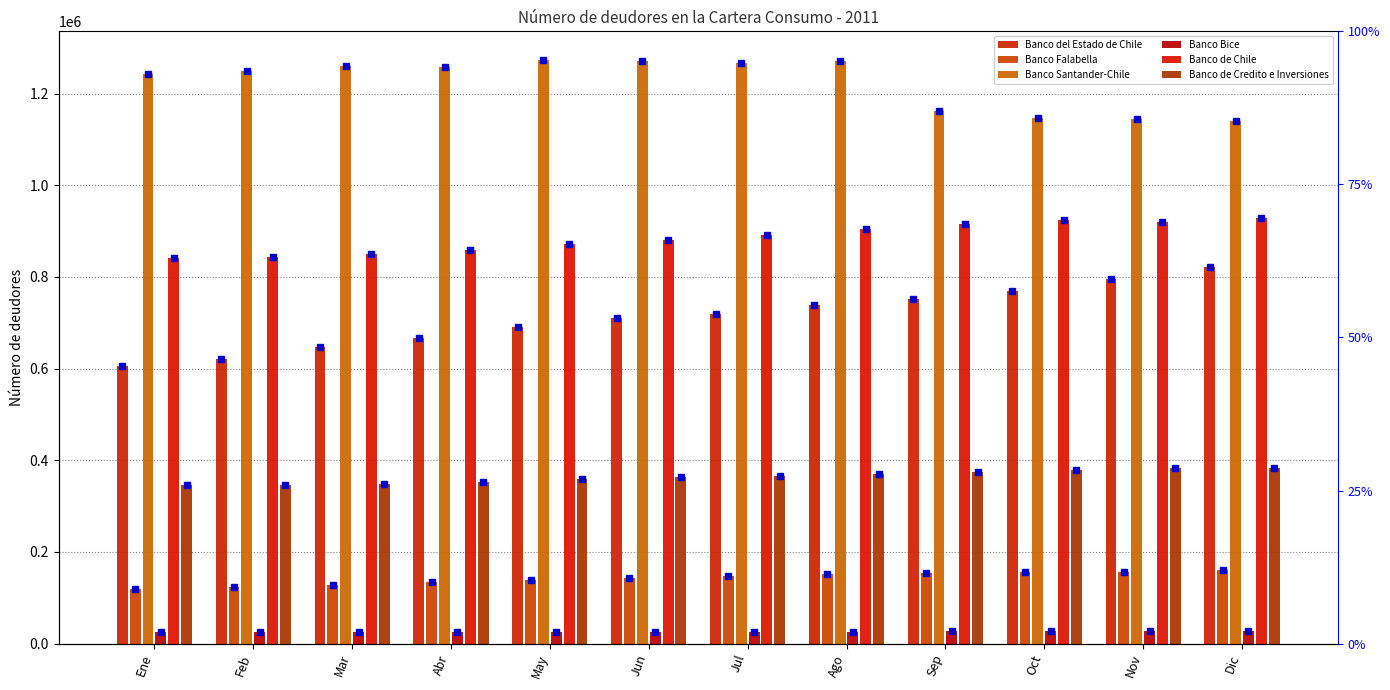

At which label is Banco de Credito e Inversiones closest to 364657?

Jul